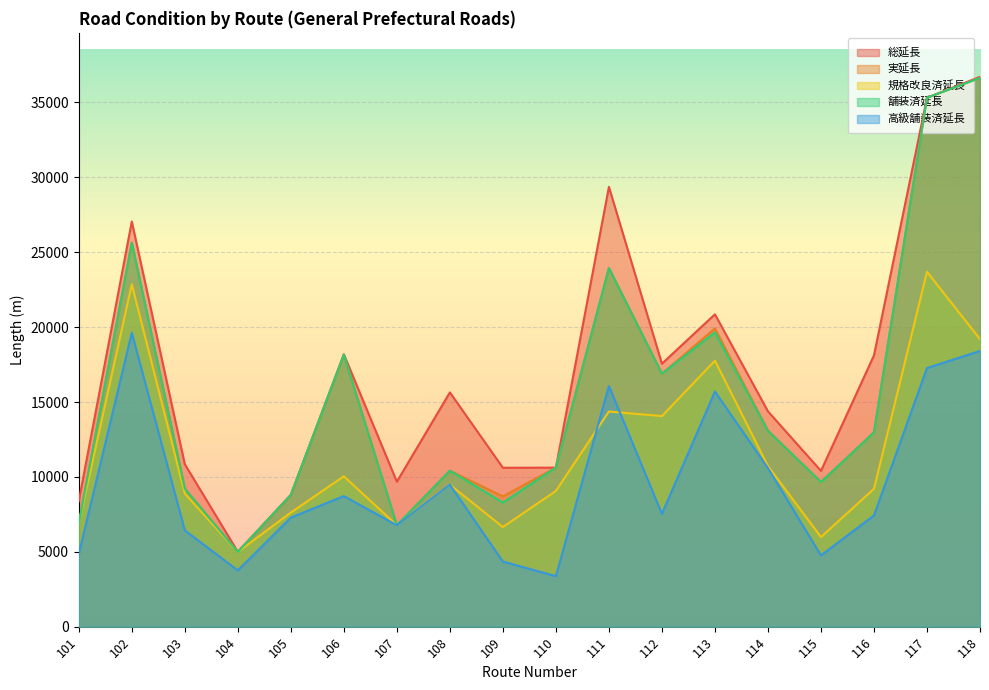

At how many categories does at least one series exceed 26963?

4